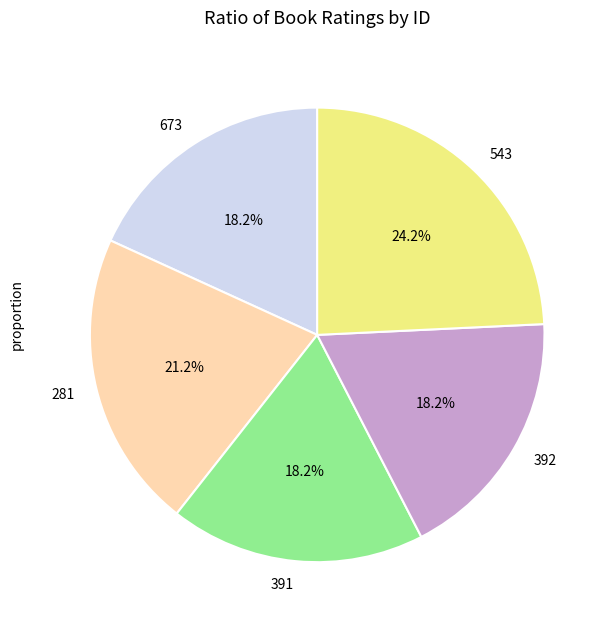

Is 673 the majority of the pie?

No